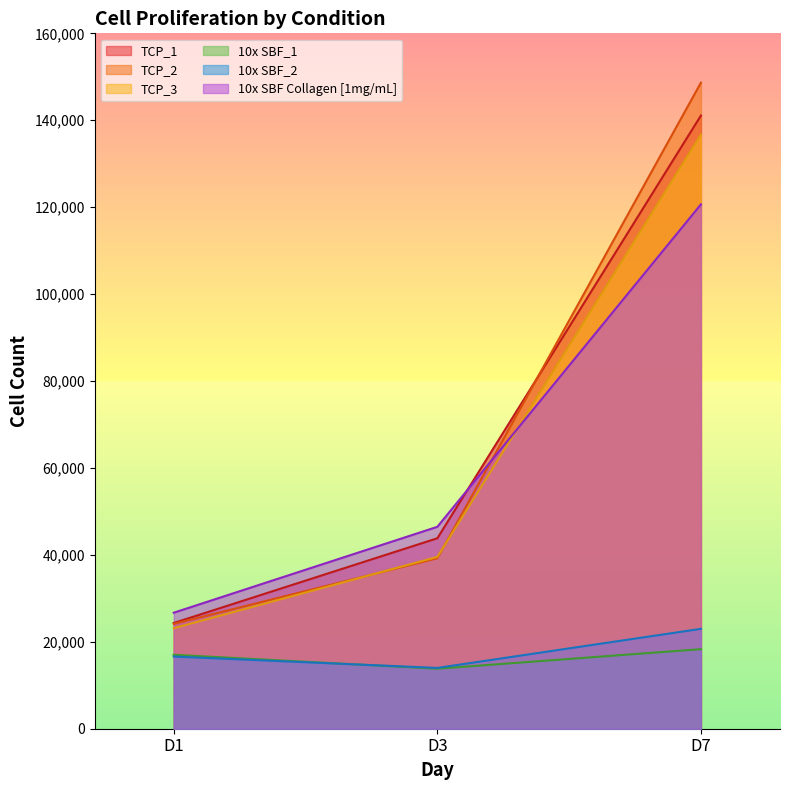

What are all the series names shown in the legend?

TCP_1, TCP_2, TCP_3, 10x SBF_1, 10x SBF_2, 10x SBF Collagen [1mg/mL]